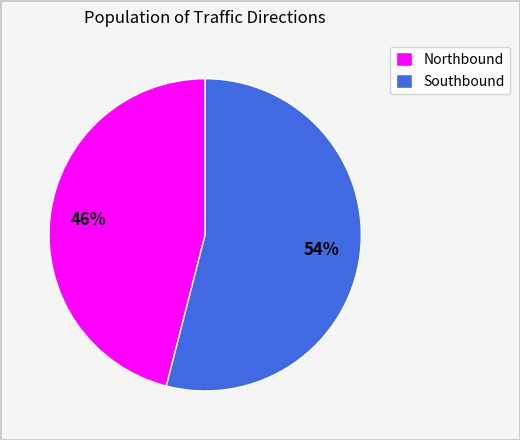

Which has a higher value, Northbound or Southbound?

Southbound